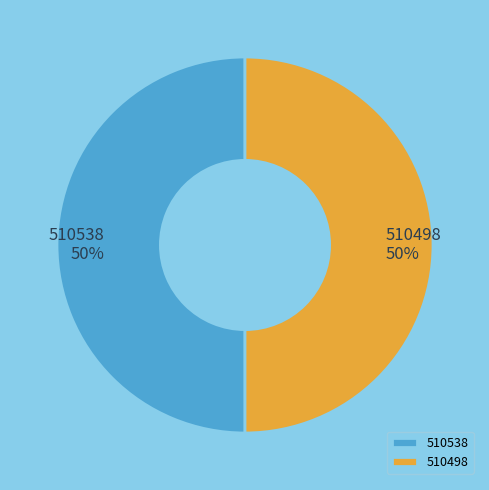

The 510538 slice represents 56% of the pie. True or false?

False